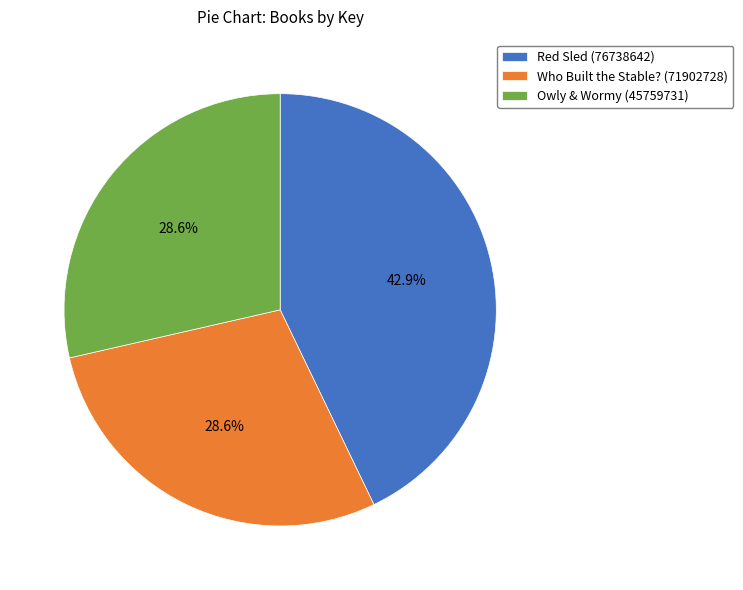

Approximately how many times larger is the value at Who Built the Stable? (71902728) compared to Red Sled (76738642)?

0.7